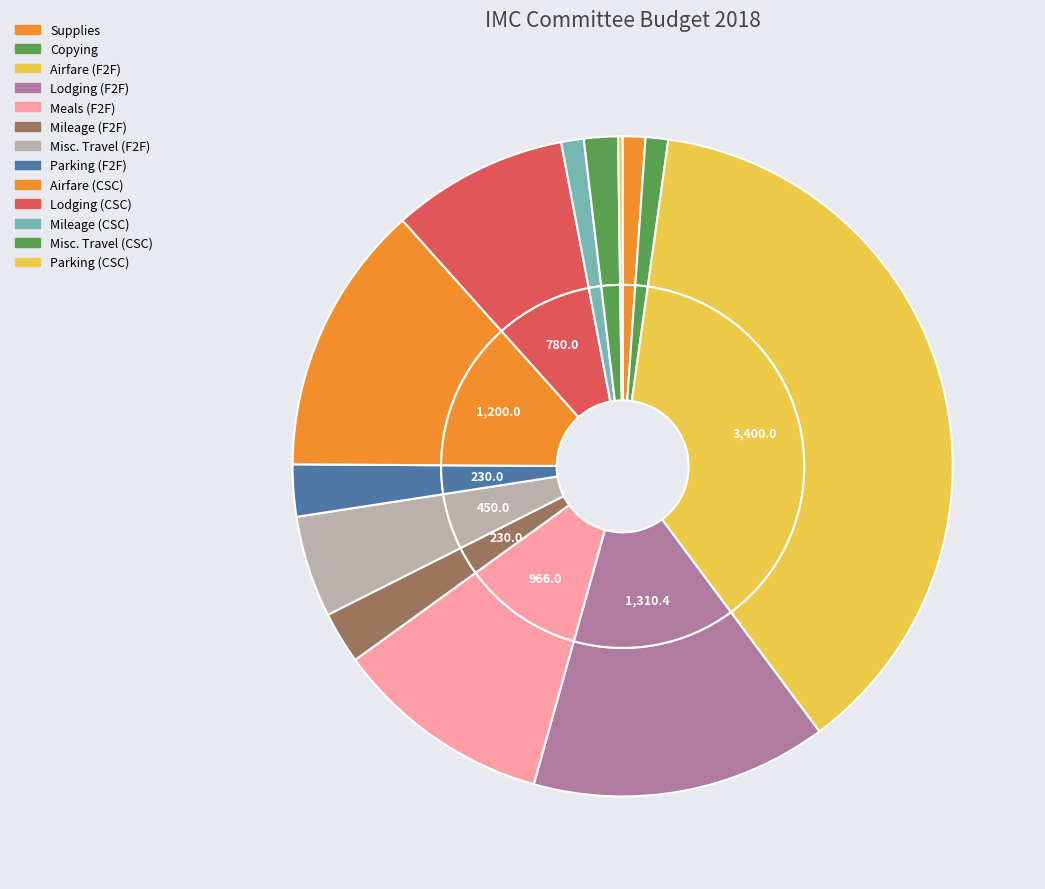

To the nearest percent, what portion does Misc. Travel (CSC) represent?

2%